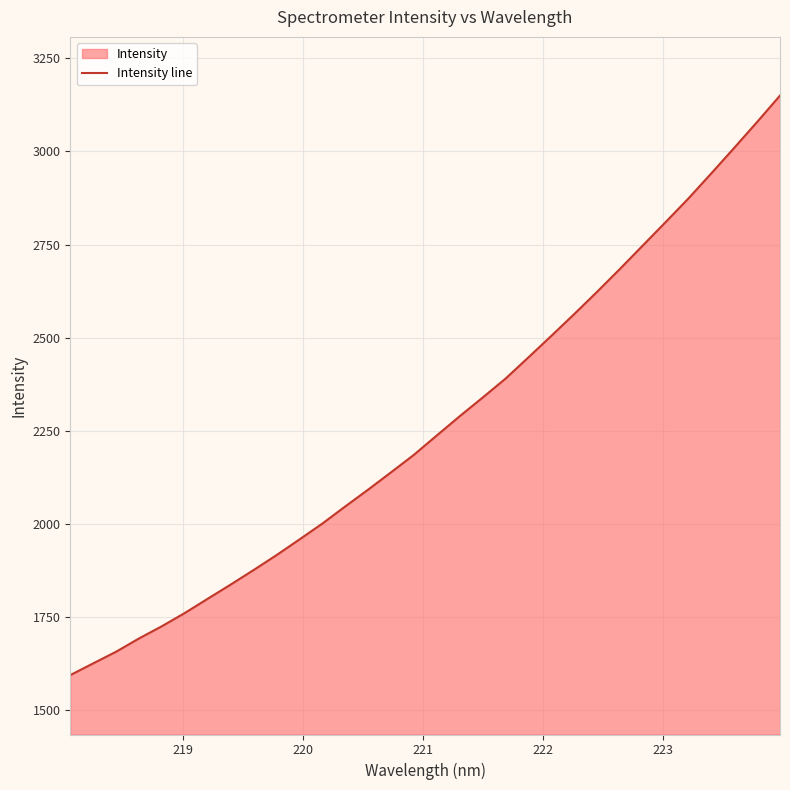

What is the minimum value shown in the chart?

1594.2